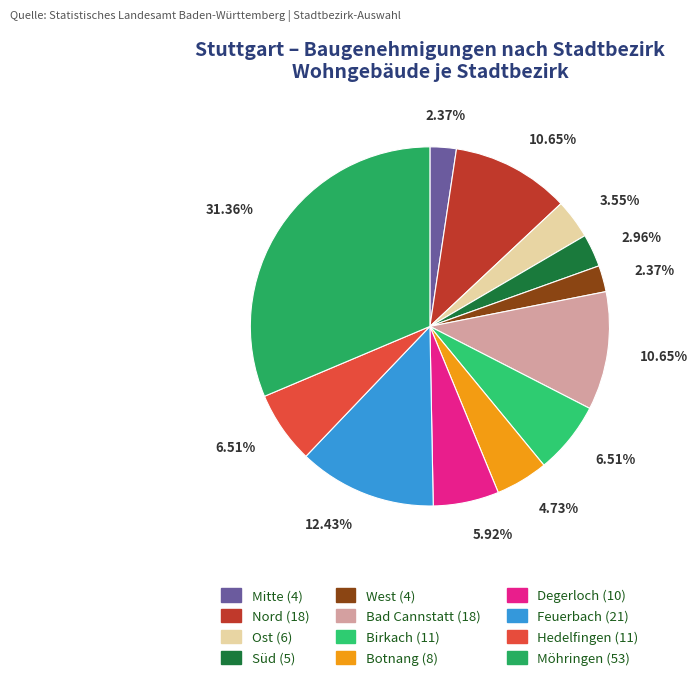

Rank the categories by value from lowest to highest.

Mitte, West, Süd, Ost, Botnang, Degerloch, Birkach, Hedelfingen, Nord, Bad Cannstatt, Feuerbach, Möhringen